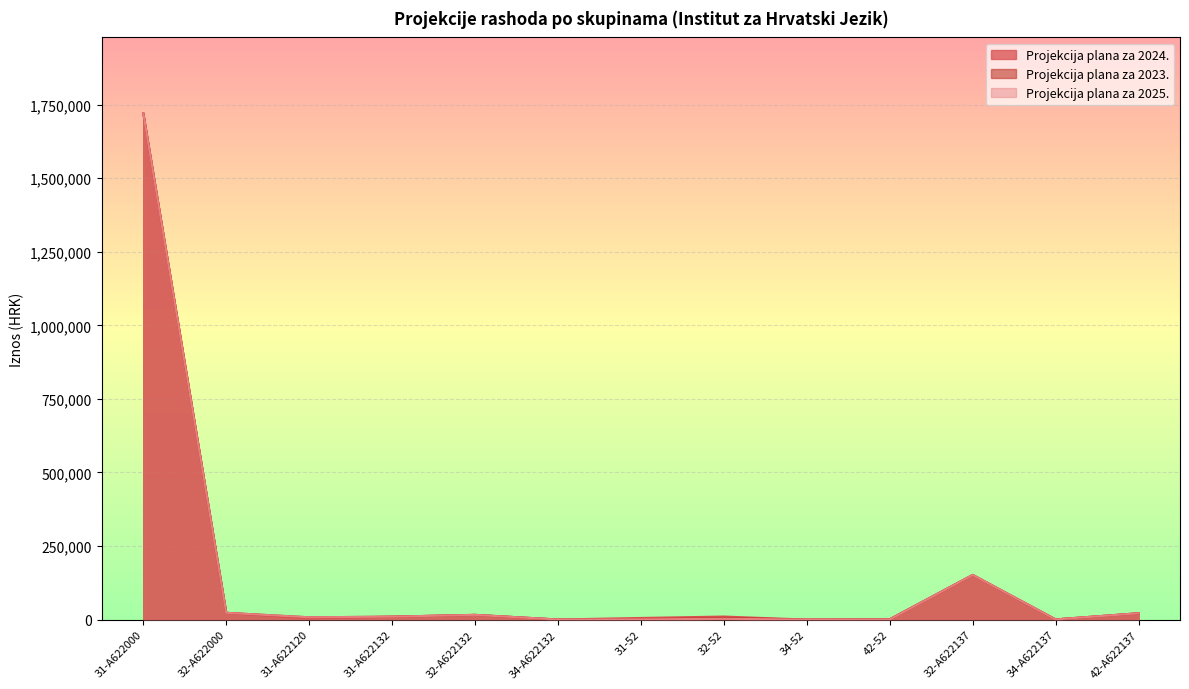

What is the minimum value shown in the chart?

13.0